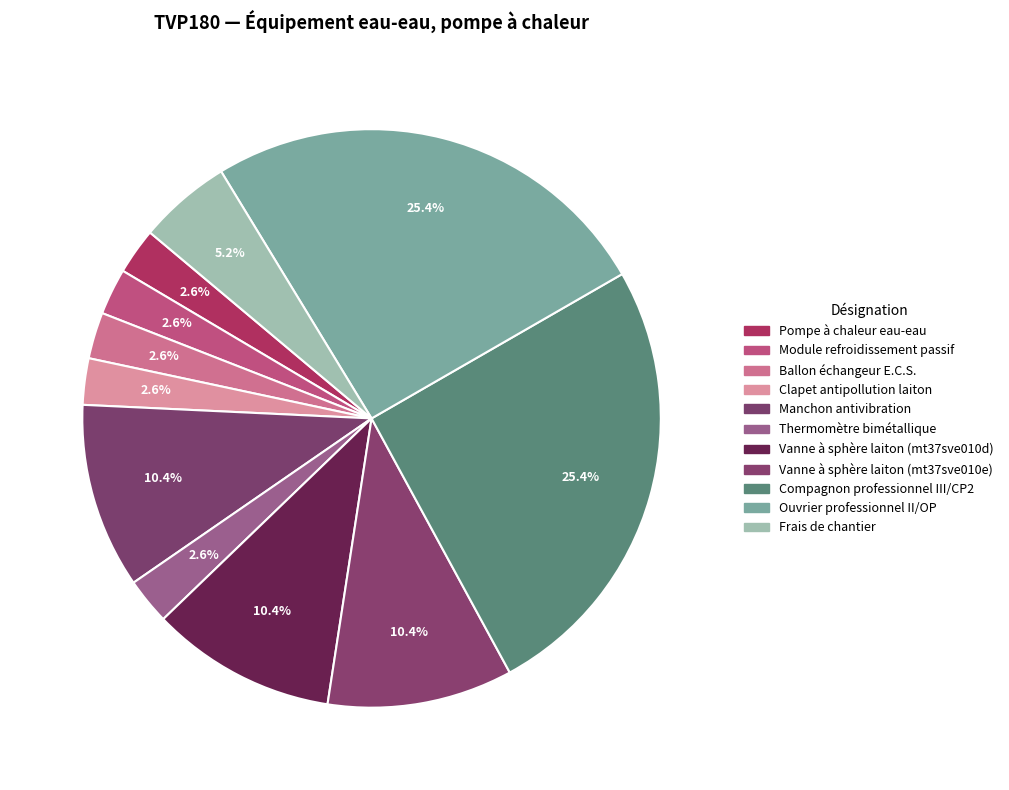

How many slices are in this pie chart?

11